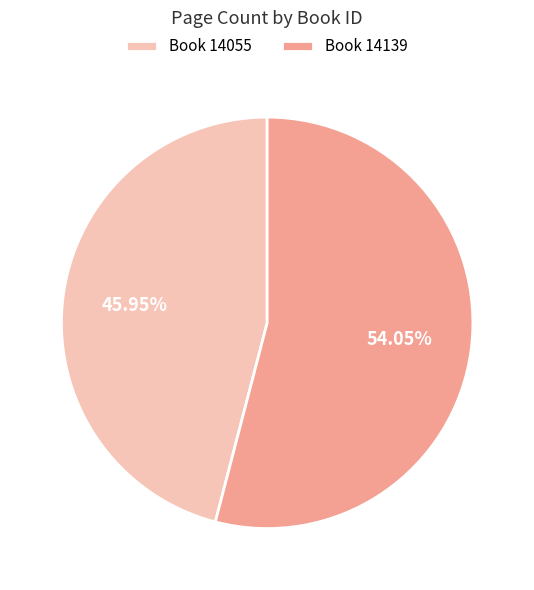

What is the smallest slice in the pie chart?

Book 14055